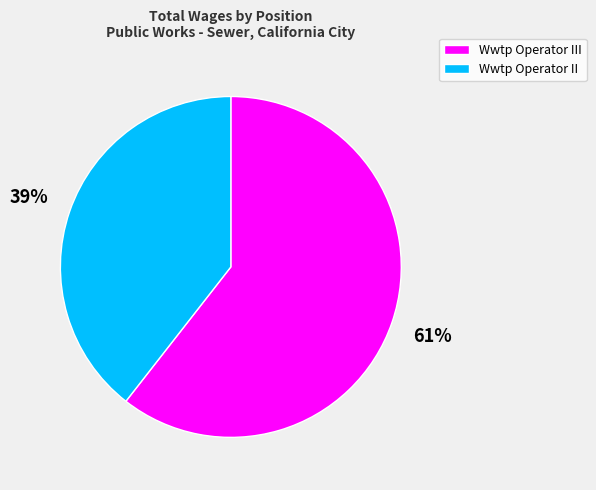

Is there any slice that represents more than half of the pie?

Yes